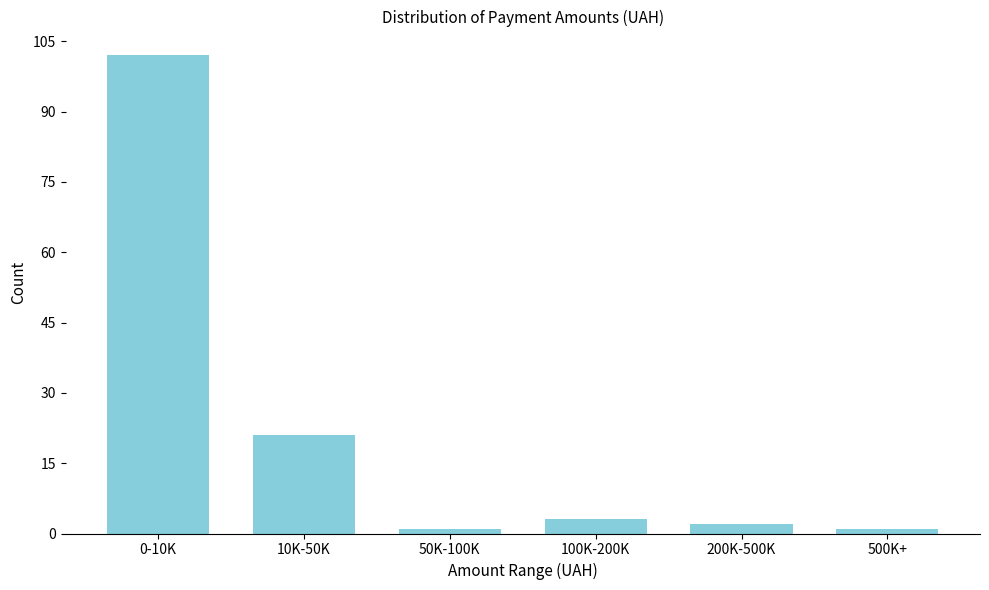

Reading left to right, list all the values displayed in this chart.

0-10K=102	10K-50K=21	50K-100K=1	100K-200K=3	200K-500K=2	500K+=1